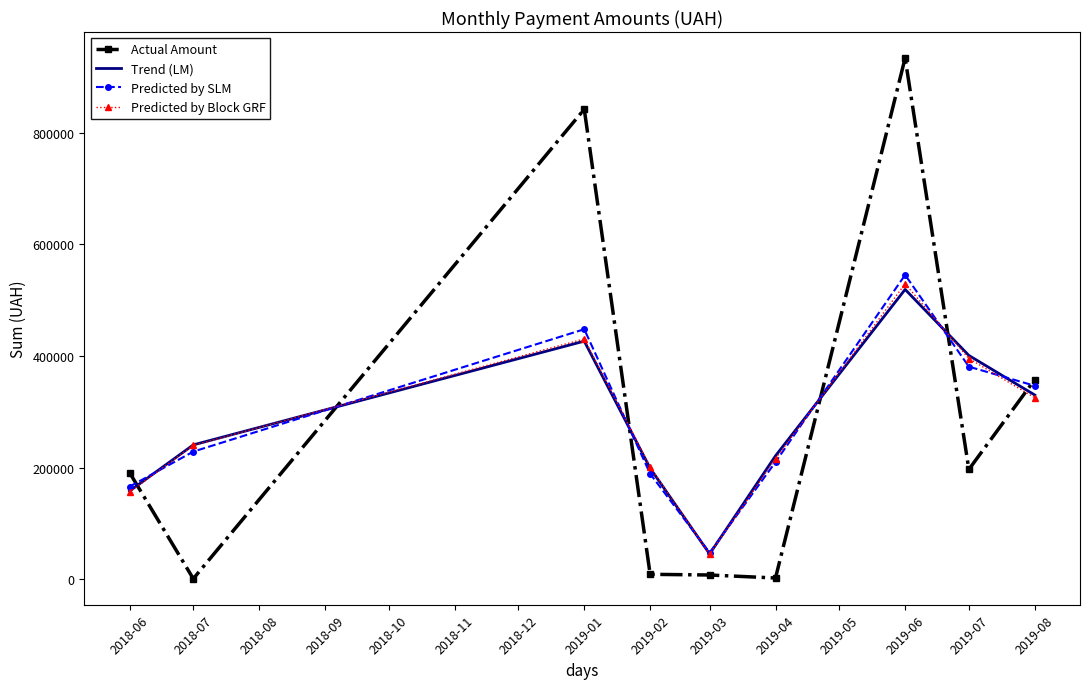

Reading left to right, extract all data points from this chart.

Actual Amount: 2018-06=191243.3	2018-07=1284.0	2018-08=841624.6	2018-09=9137.9	2018-10=7924.8	2018-11=2551.0	2018-12=933285.4	2019-01=196909.9	2019-02=357652.4
Trend (LM): 2018-06=158168.0	2018-07=240849.6	2018-08=426527.0	2018-09=199097.8	2018-10=45596.8	2018-11=221203.7	2018-12=519118.1	2019-01=400911.7	2019-02=330140.7
Predicted by SLM: 2018-06=166076.3	2018-07=228807.1	2018-08=447853.4	2018-09=189142.9	2018-10=47876.6	2018-11=210143.5	2018-12=545074.0	2019-01=380866.1	2019-02=346647.8
Predicted by Block GRF: 2018-06=156339.0	2018-07=239871.1	2018-08=430516.6	2018-09=201392.4	2018-10=45134.8	2018-11=216109.8	2018-12=529266.3	2019-01=395351.6	2019-02=325254.2